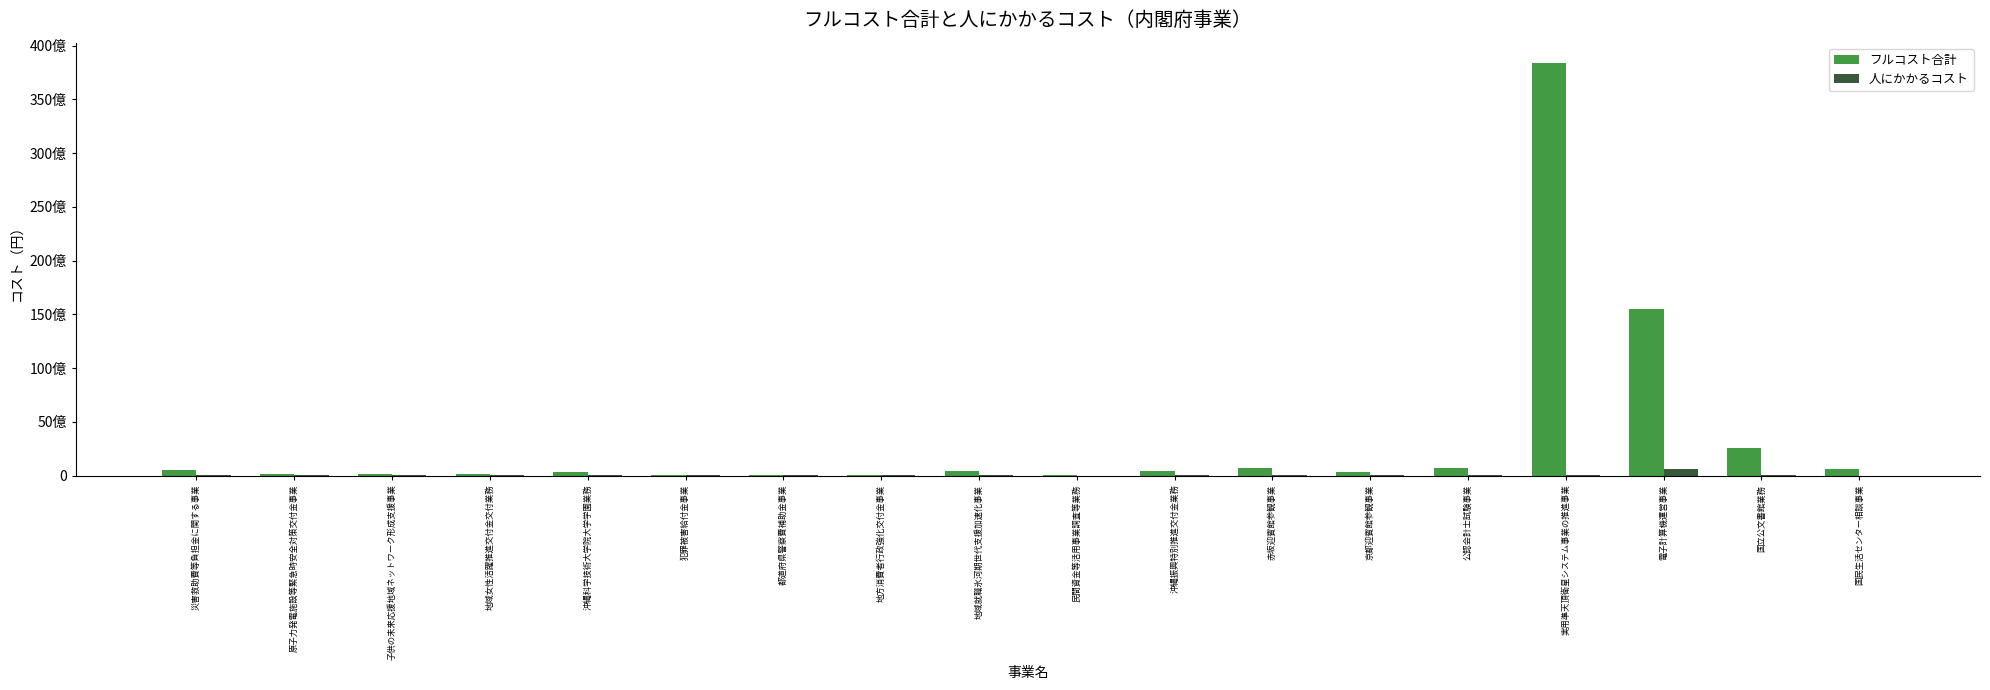

What are all the series names shown in the legend?

フルコスト合計, 人にかかるコスト